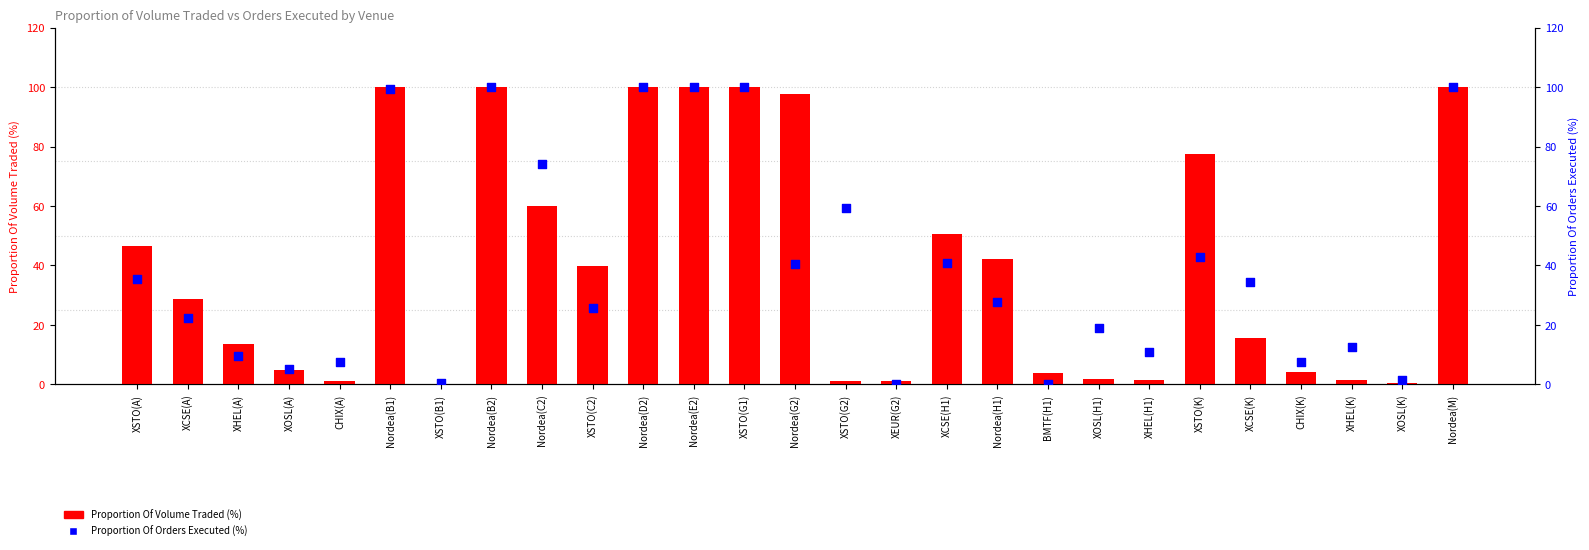

What are all the series names shown in the legend?

Proportion Of Volume Traded (%), Proportion Of Orders Executed (%)